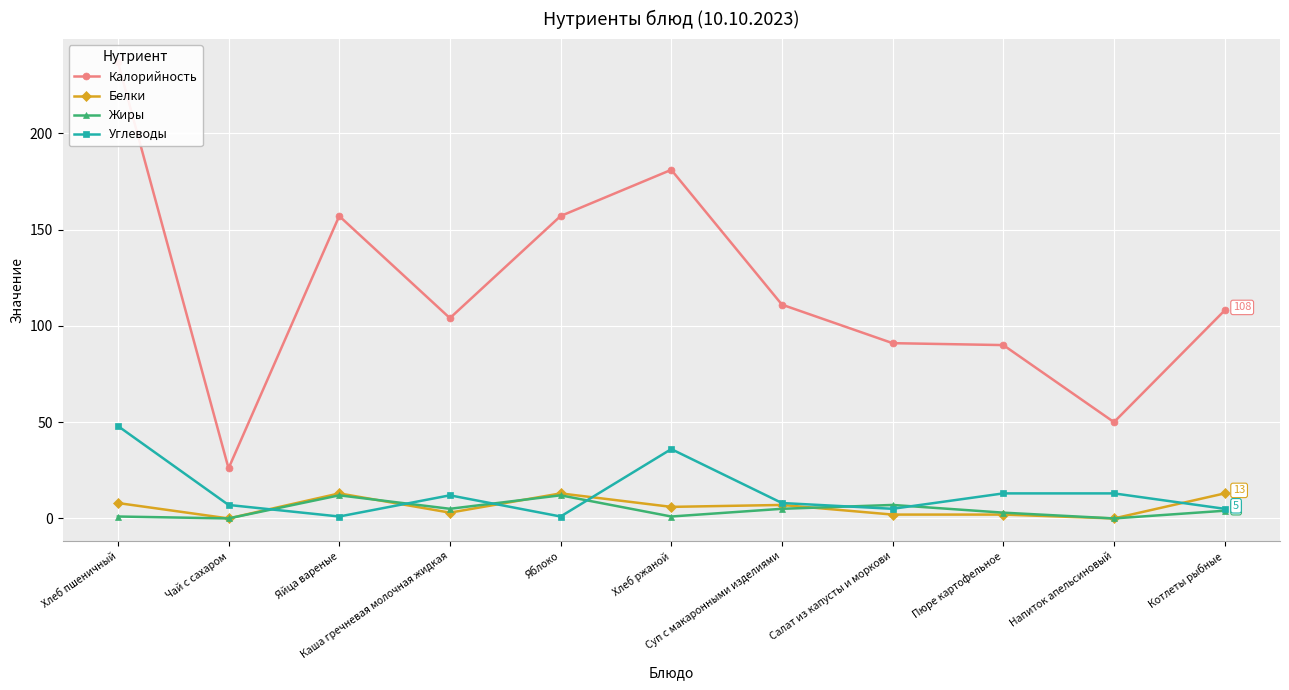

What position from the right is Пюре картофельное?

3